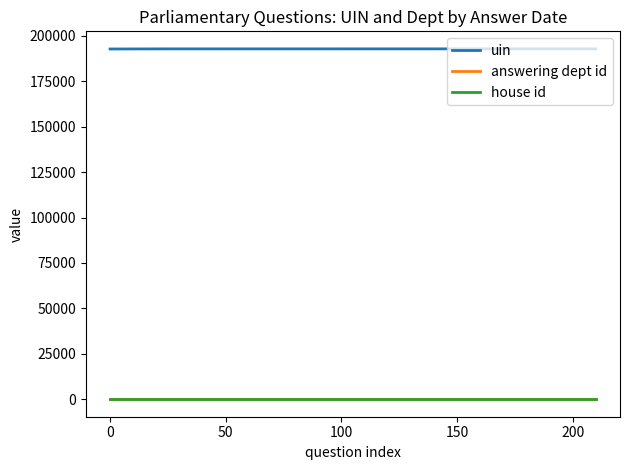

Which series has the largest total across all categories?

uin